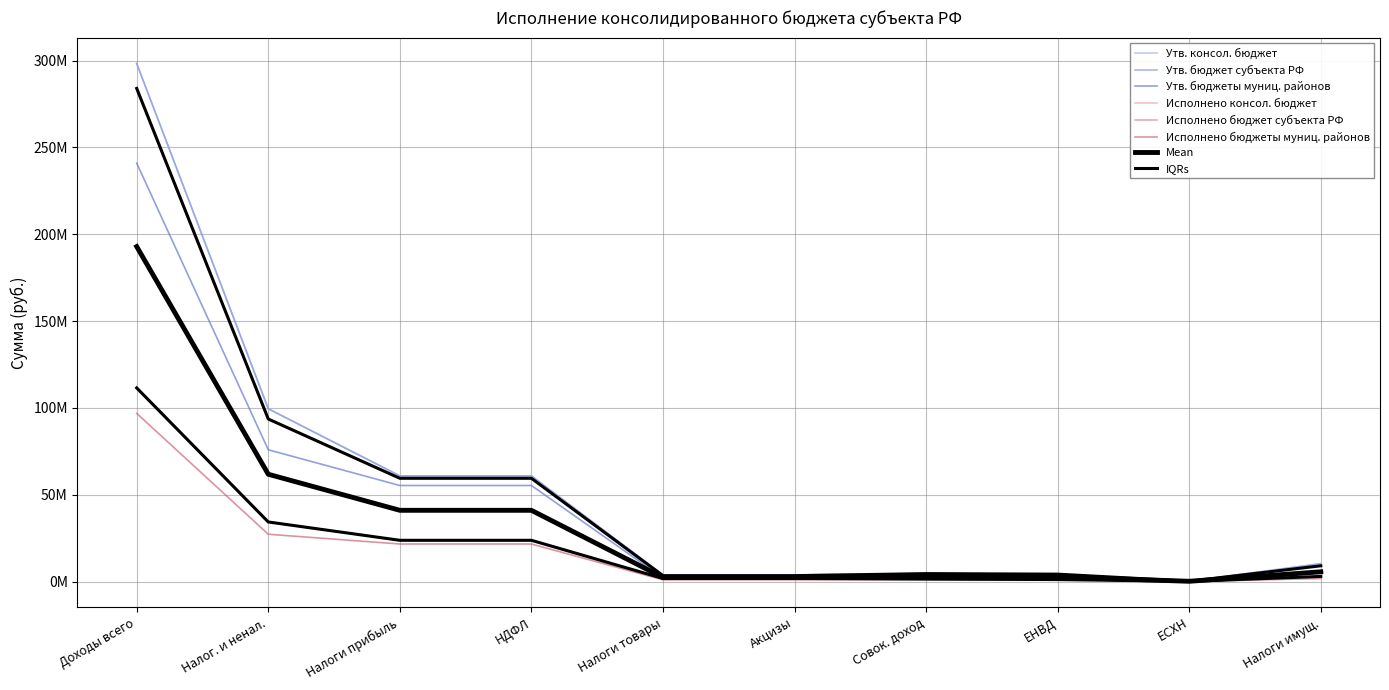

Which series changed the most between Налоги прибыль and Акцизы?

Утв. консол. бюджет